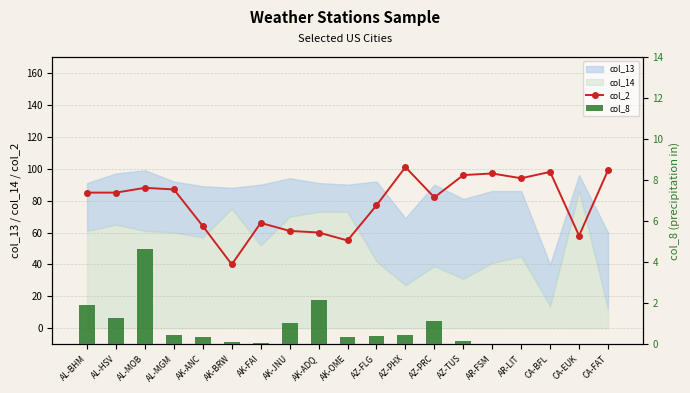

How many positive values does the col_8 series have?

14